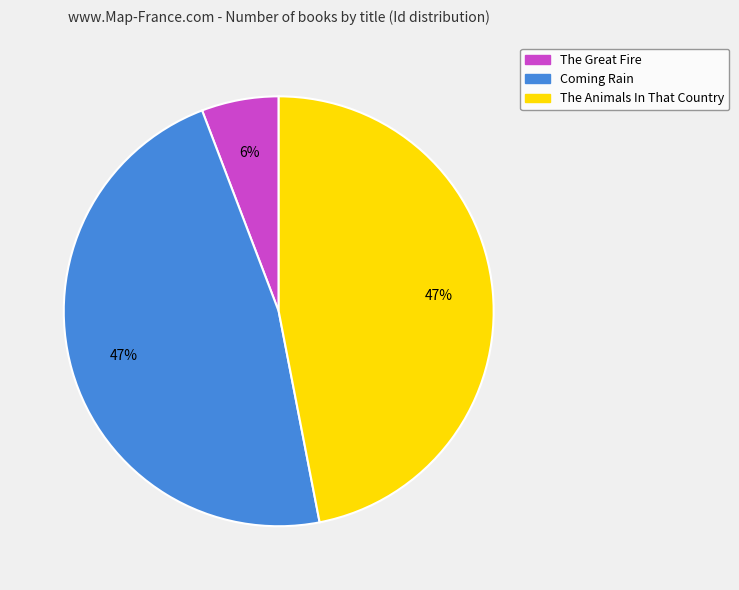

Count the number of slices in the pie.

3